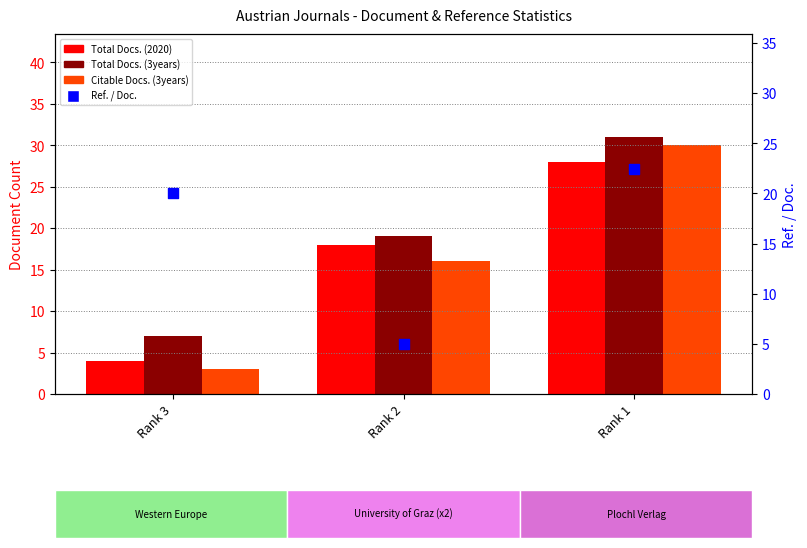

Is the value of Ref. / Doc. at Rank 1 greater than the value of Total Docs. (3years) at Rank 3?

Yes